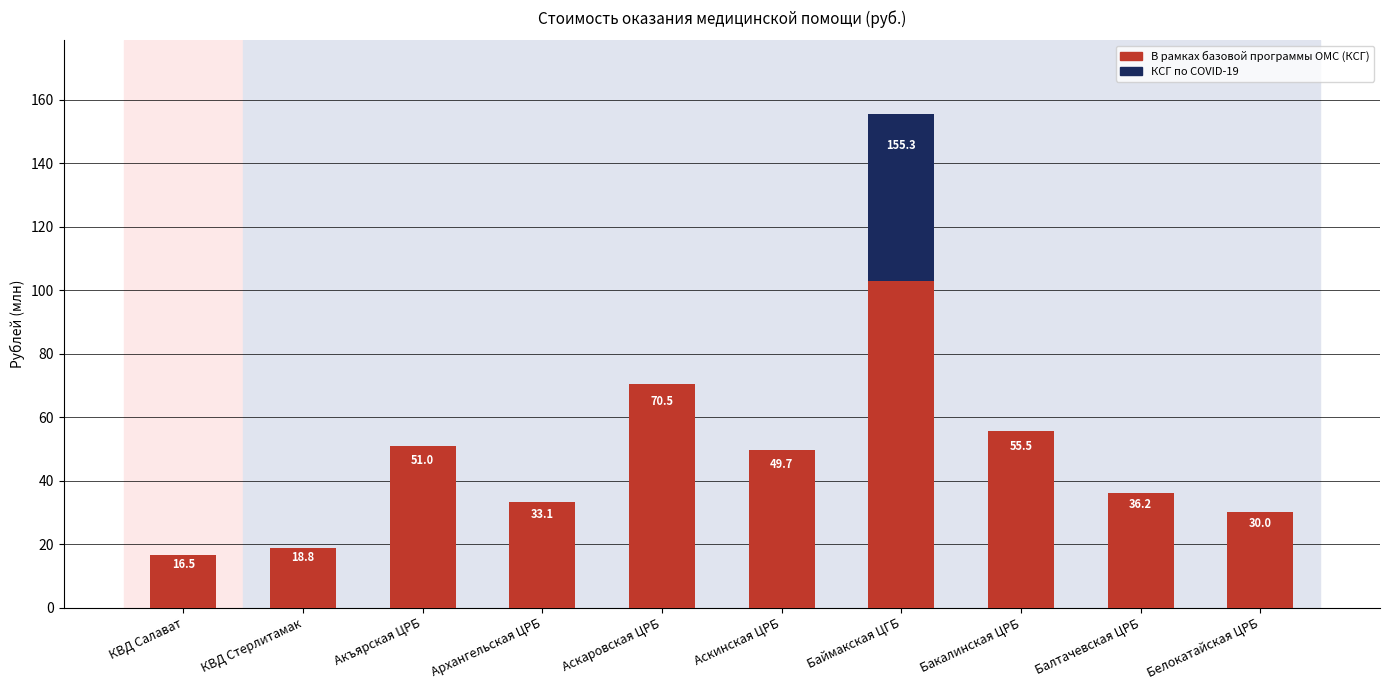

Reading right to left, list all the values displayed in this chart.

30.0	36.2	55.5	155.3	49.7	70.5	33.1	51.0	18.8	16.5